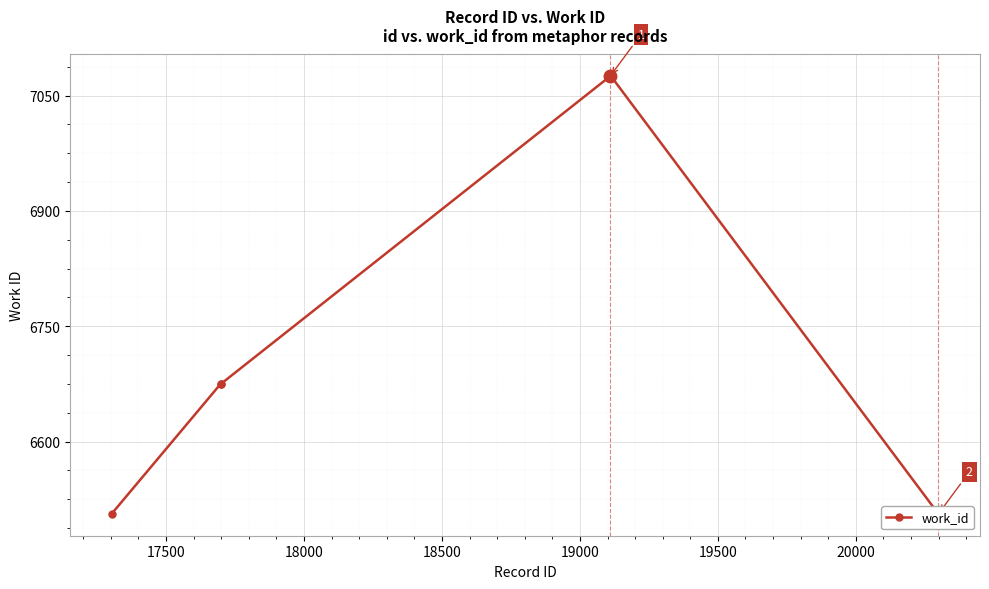

How many lines are shown in the chart?

1